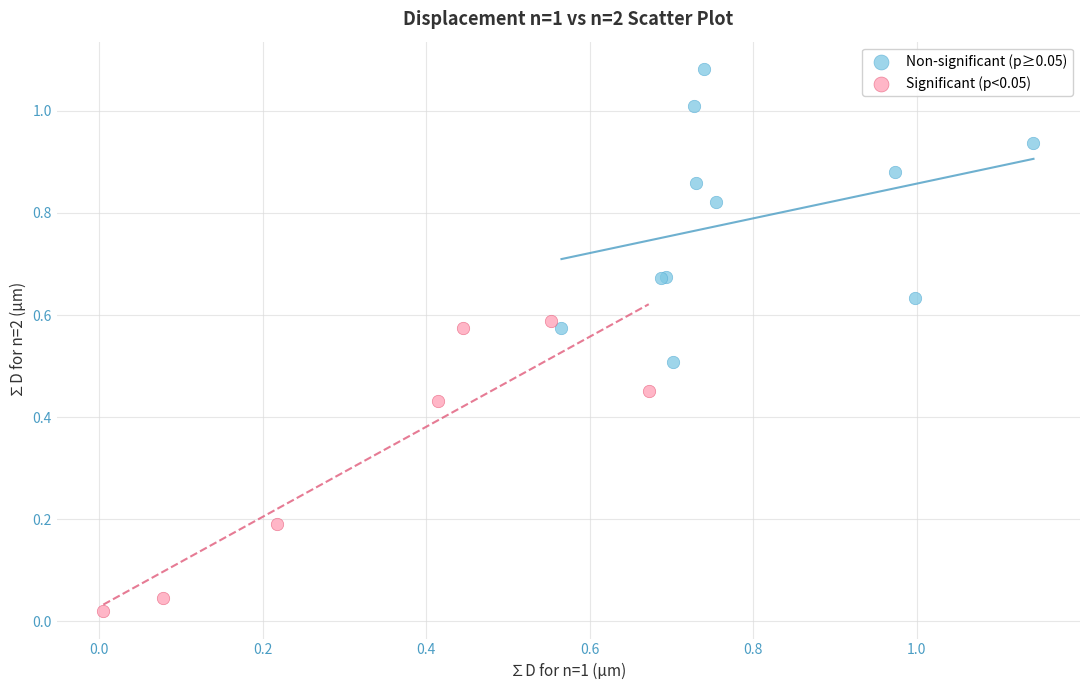

Which series reaches the maximum Y coordinate?

Non-significant (p≥0.05)